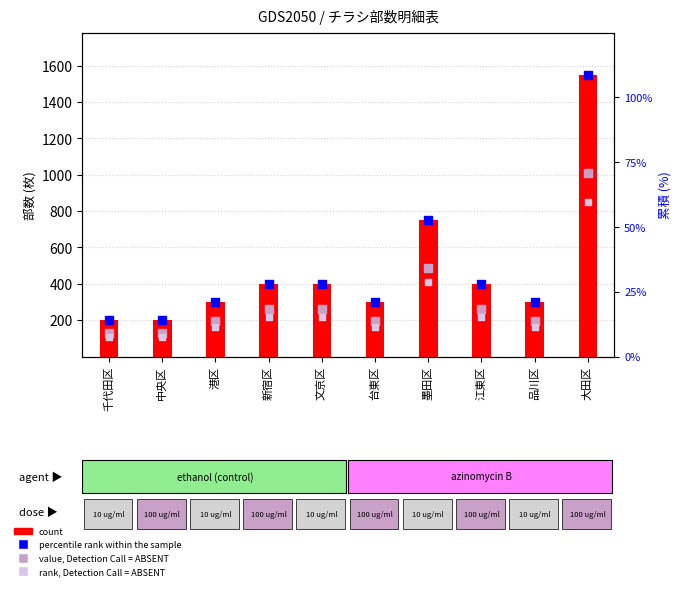

What is the total value across all series at 台東区?

960.0